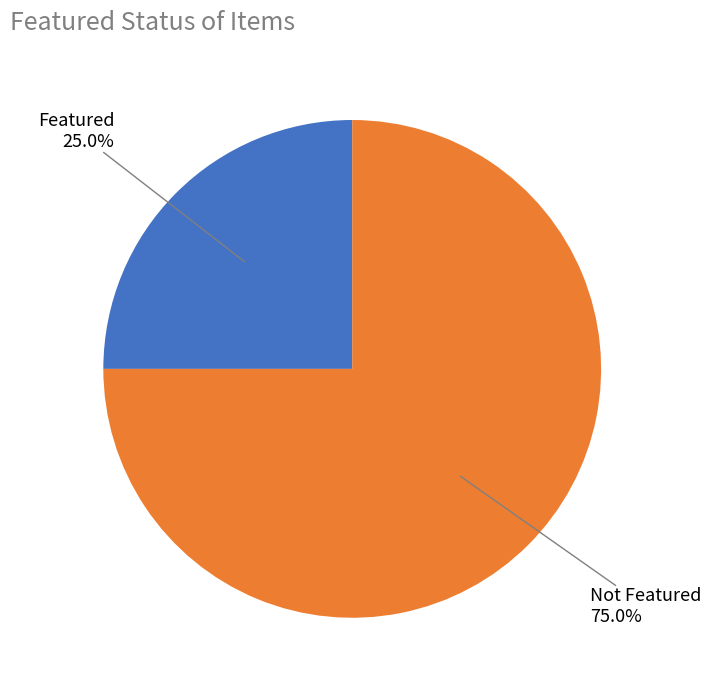

Is there a majority slice in this chart?

Yes